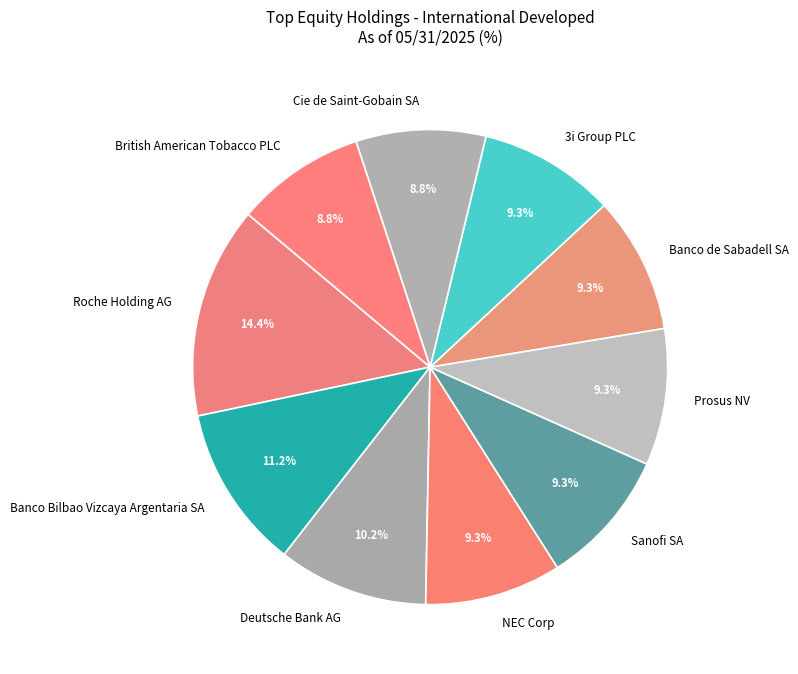

How many slices are in this pie chart?

10